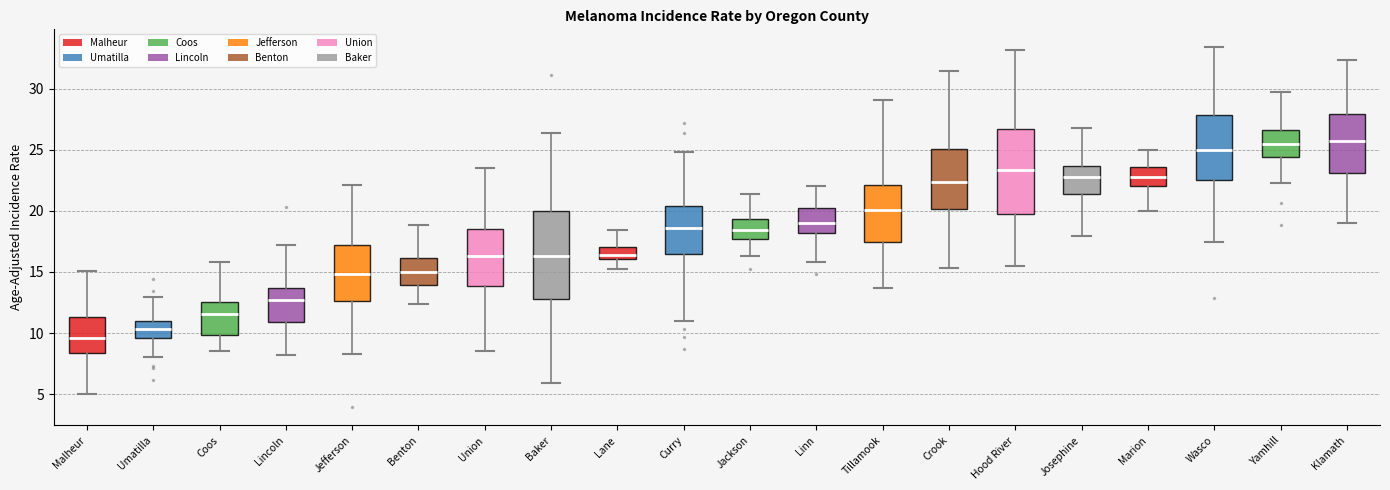

Where does the median line of the box for Tillamook sit on the y-axis? The values are not printed on the chart, so give them approximately, as read against the axis.

20.0